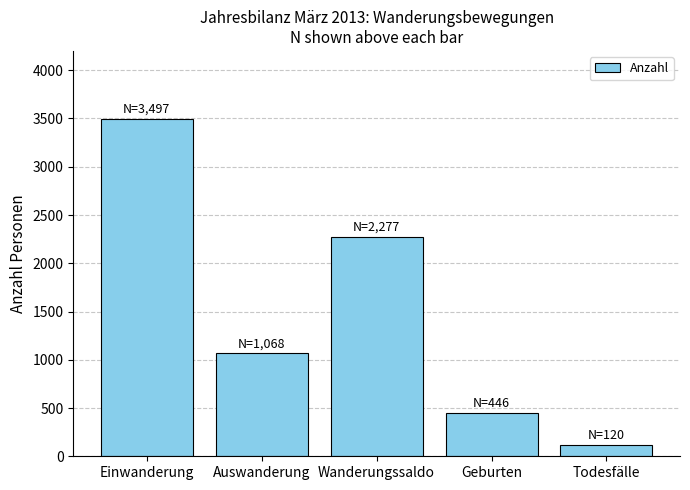

Read the value at Geburten.

446